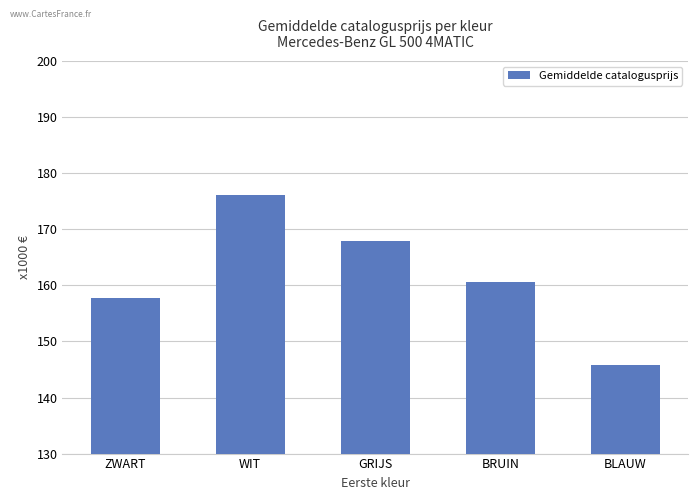

Reading right to left, what are all the values shown in this chart?

BLAUW=145.8	BRUIN=160.6	GRIJS=167.9	WIT=176.1	ZWART=157.8